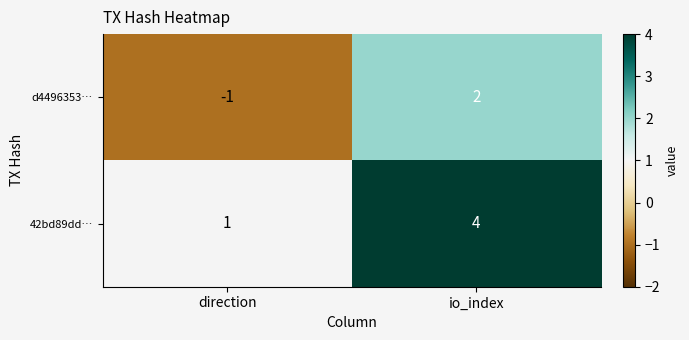

At which category does the chart reach its peak across all series?

io_index